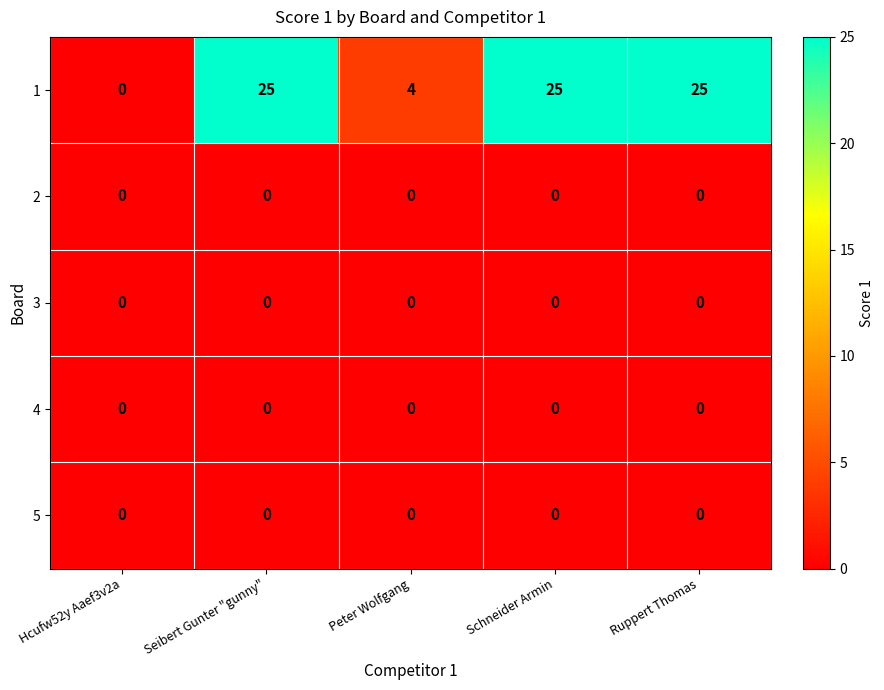

Which series has the widest spread of values?

1